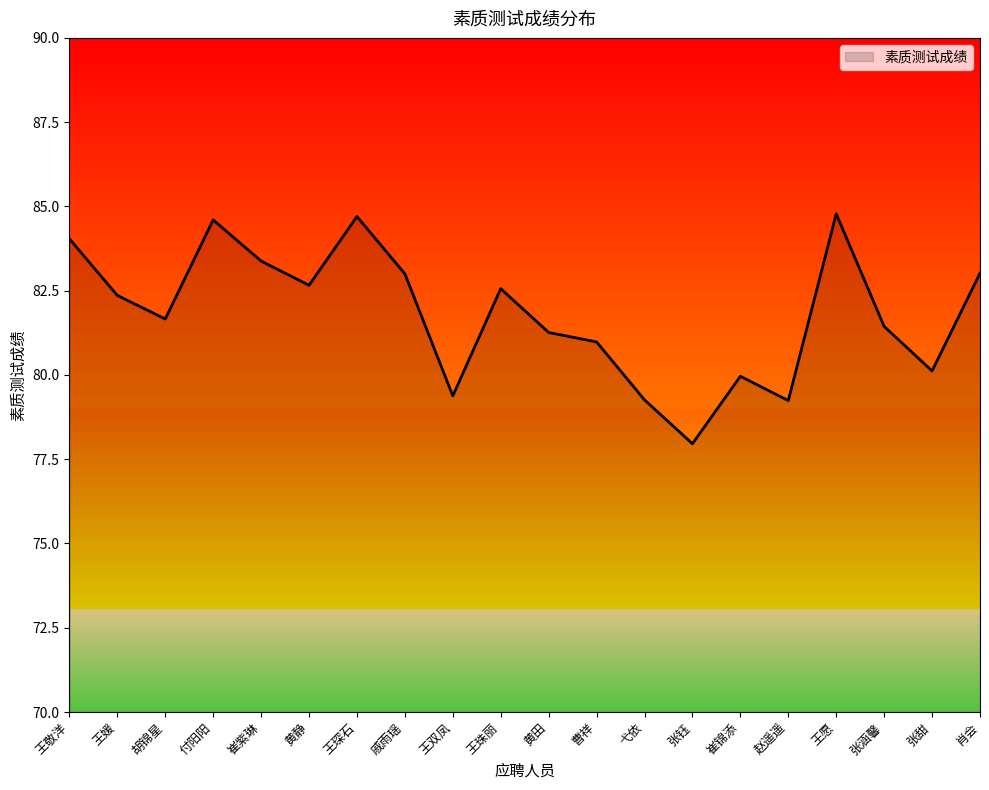

Between 崔锦添 and 弋依, which is larger?

崔锦添